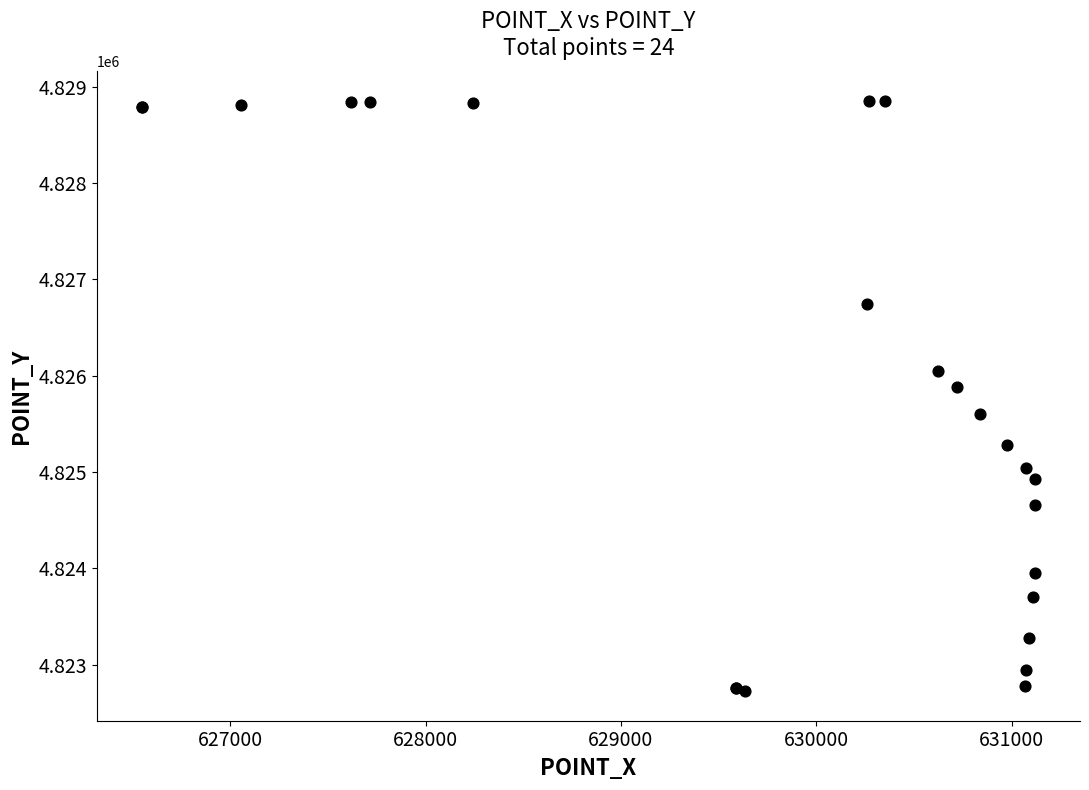

What Y value in the scatter plot is closest to 4825789?

4825884.4